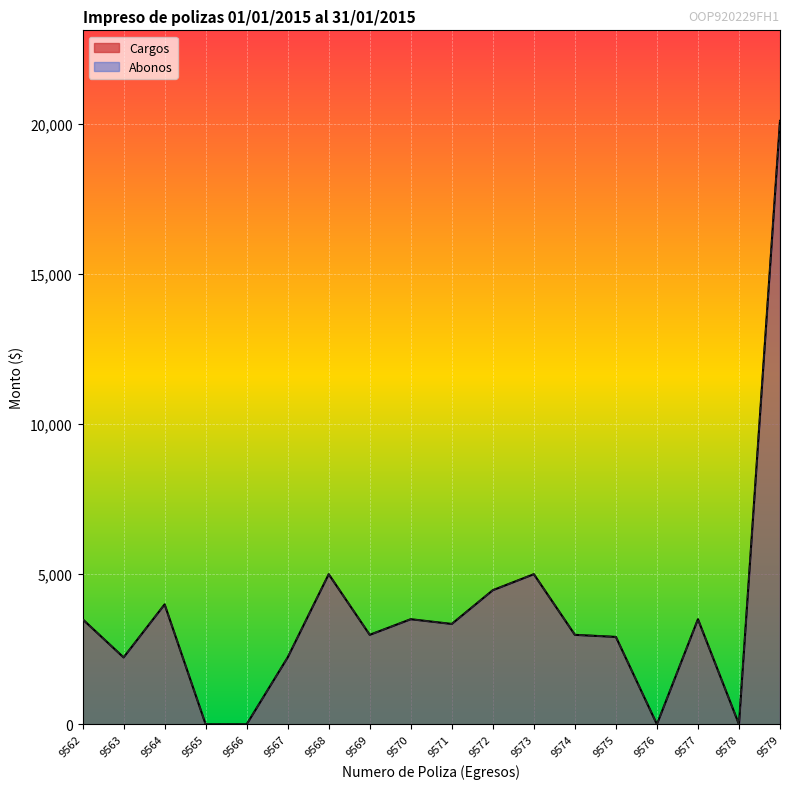

True or false: Abonos and Cargos intersect in this chart.

False